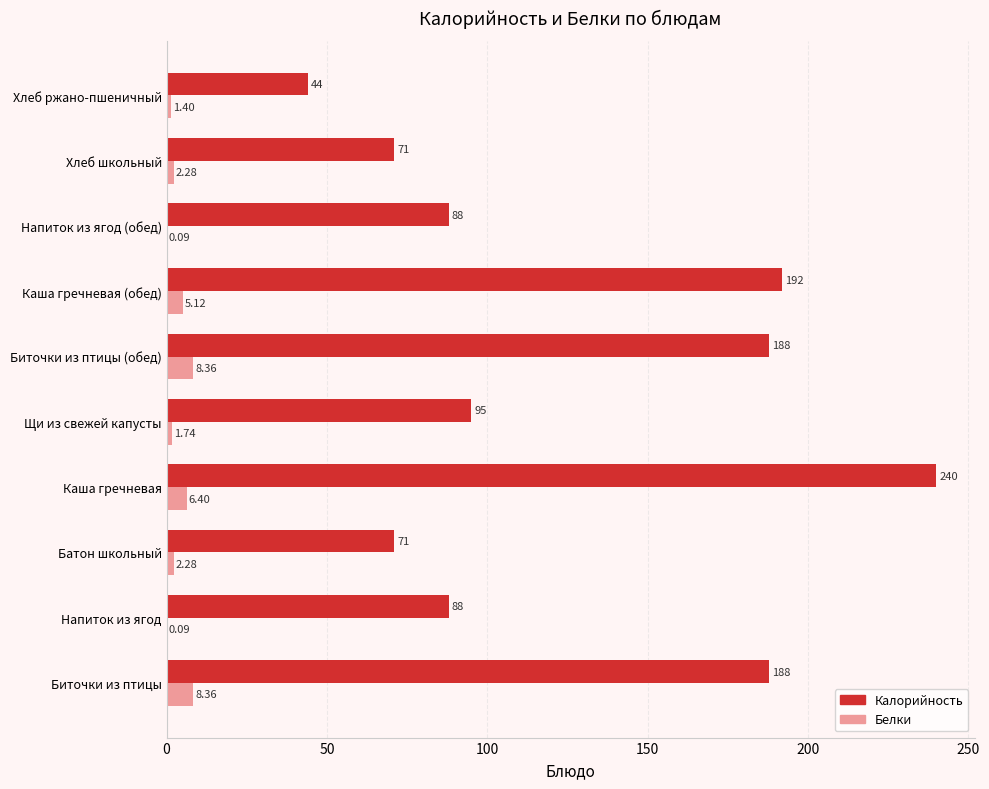

At which category is the sum across all series the highest?

Каша гречневая